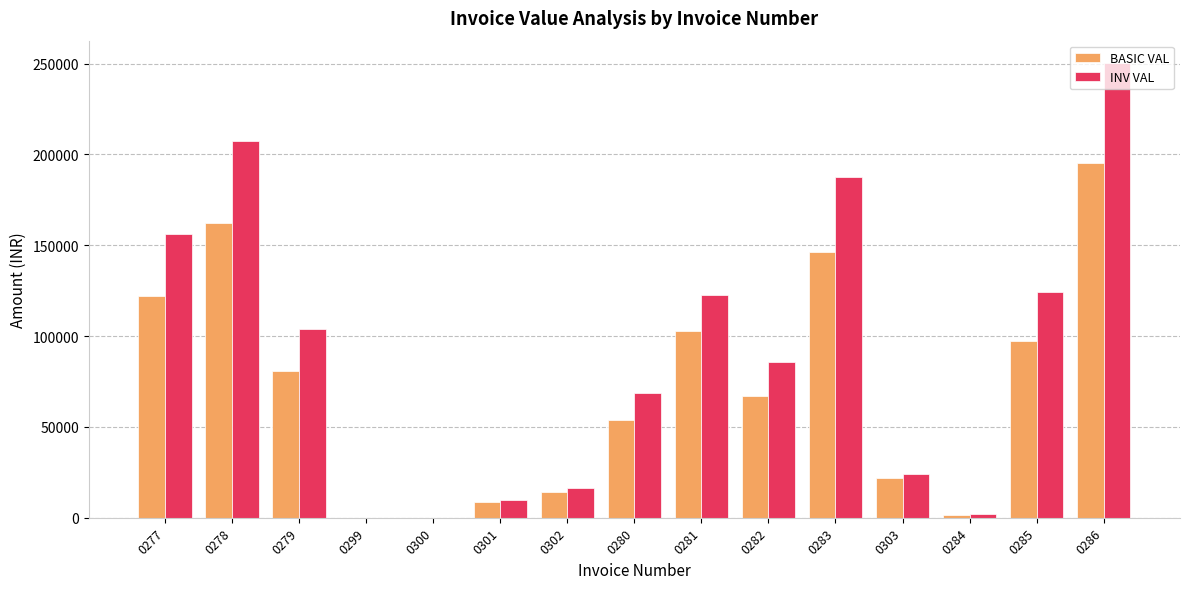

What is the highest value of the BASIC VAL series?

195432.0